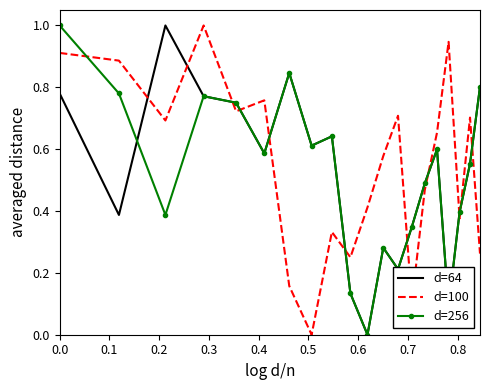

Count the number of categories in the chart.

20